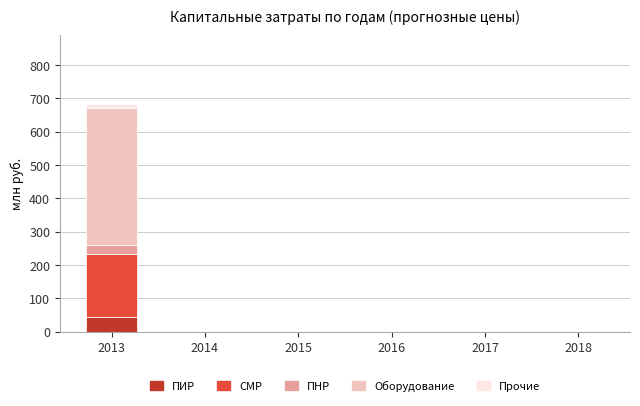

Reading left to right, what are the values for ПИР?

2013=44.6	2014=0.0	2015=0.0	2016=0.0	2017=0.0	2018=0.0